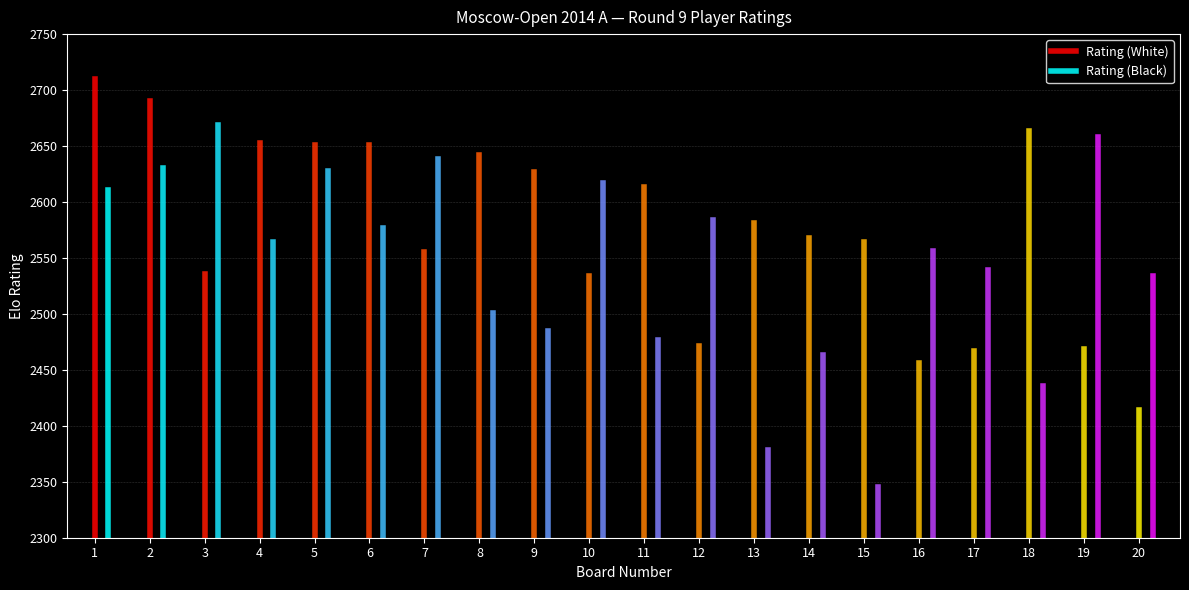

List the series in order of their peak value, lowest first.

Rating (Black), Rating (White)